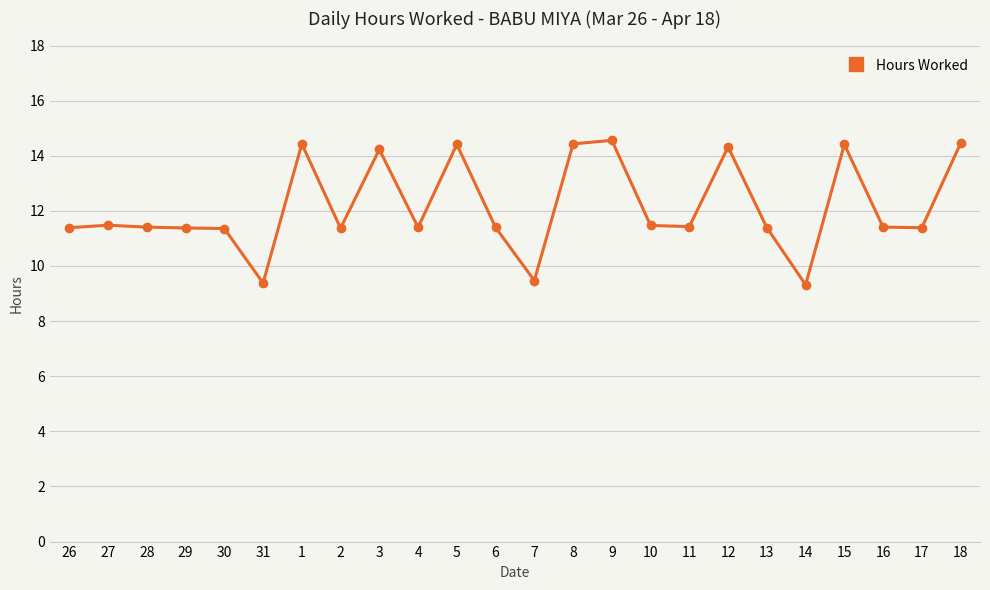

Is it true that the value at 3 is 20.8?

False